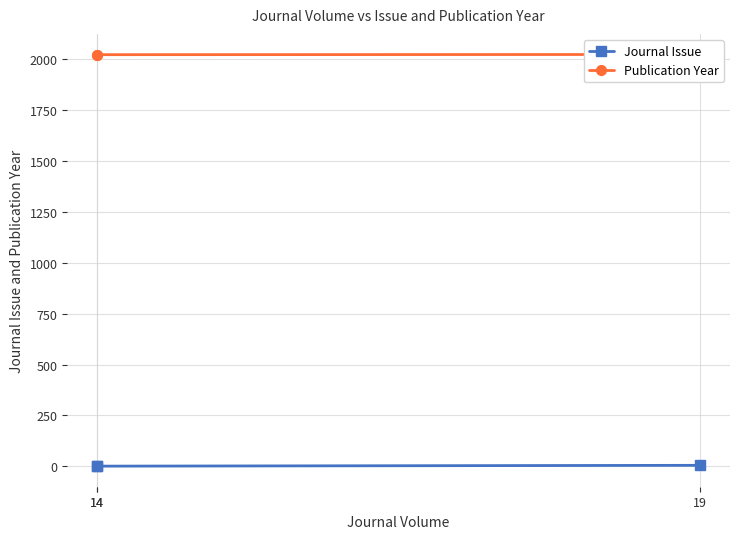

Between 14 and 14, which series saw the biggest shift?

Journal Issue